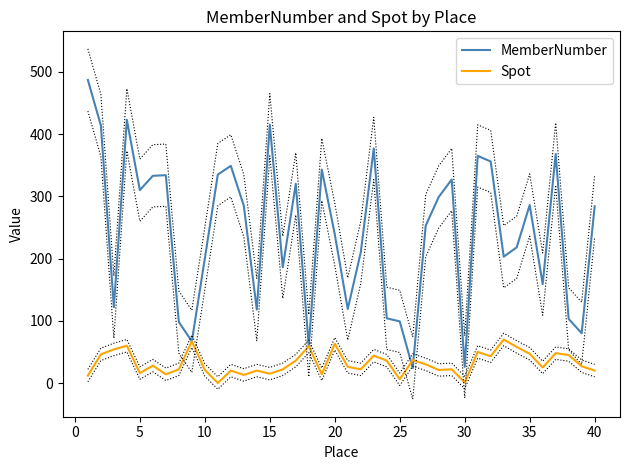

Reading left to right, what are all the values shown in this chart?

MemberNumber: 487	414	122	423	310	333	334	98	67	200	335	349	285	118	415	186	320	60	343	239	119	210	377	104	99	24	253	299	327	26	365	356	203	218	286	159	368	103	80	284
Spot: 12	46	54	60	16	28	14	22	67	21	0	20	13	20	15	22	36	59	14	63	26	22	44	36	6	37	30	21	22	1	50	43	70	58	47	25	48	45	27	20